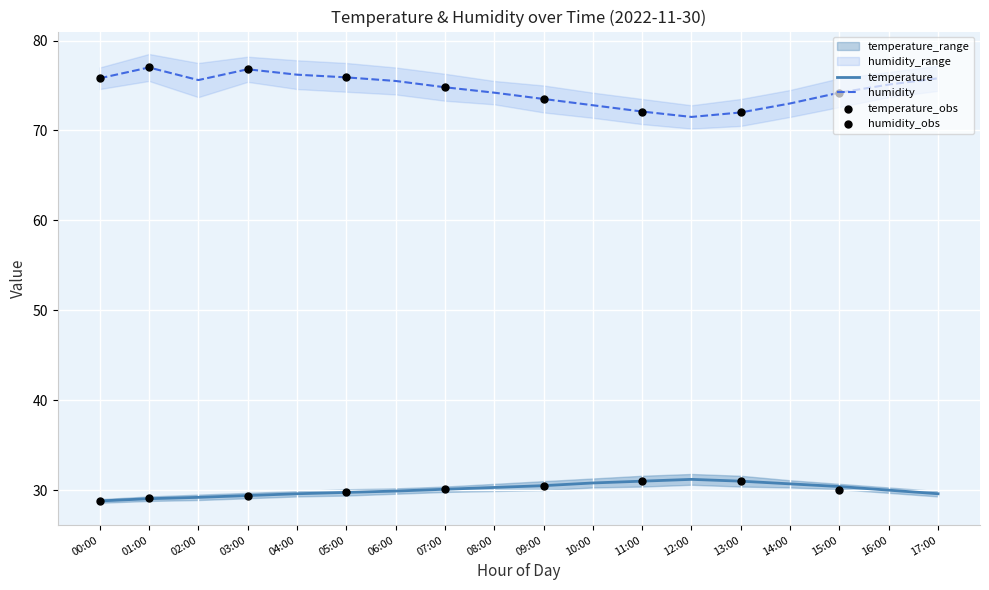

Which series reaches the maximum Y coordinate?

humidity